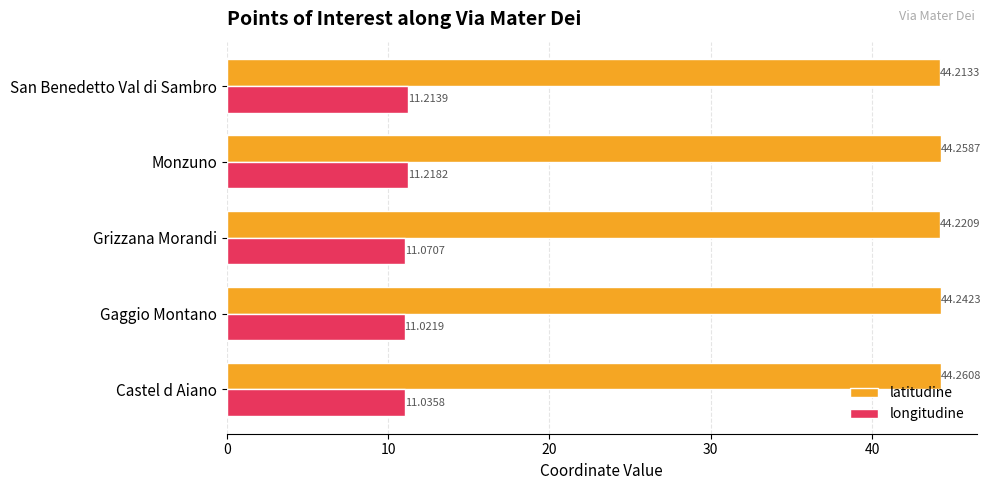

How many distinct data groups are displayed?

2